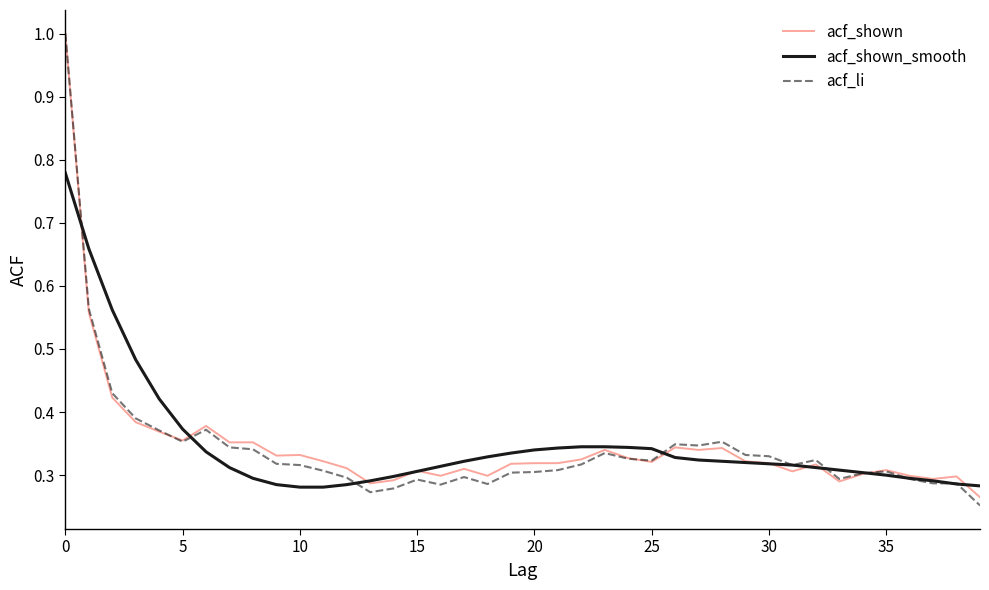

Which series ends up on top after the final intersection of acf_shown_smooth and acf_li?

acf_shown_smooth